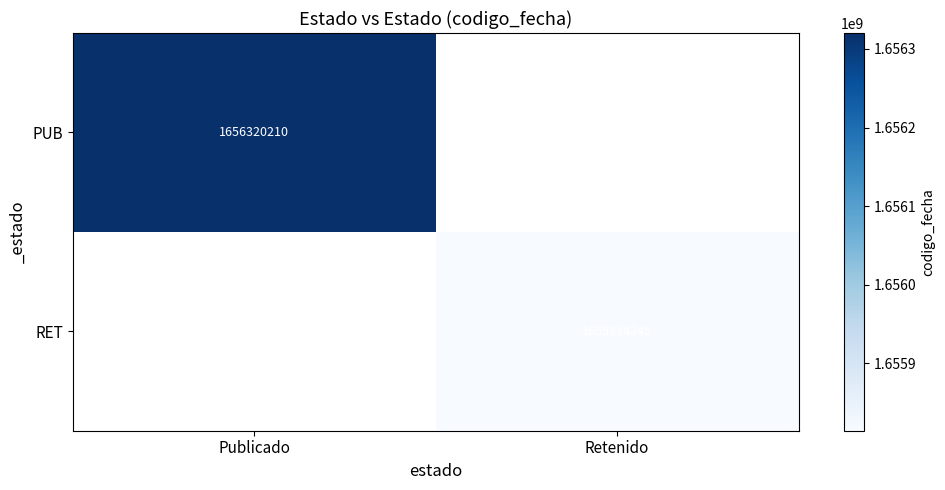

Is it true that RET equals 430135116 at Retenido?

False